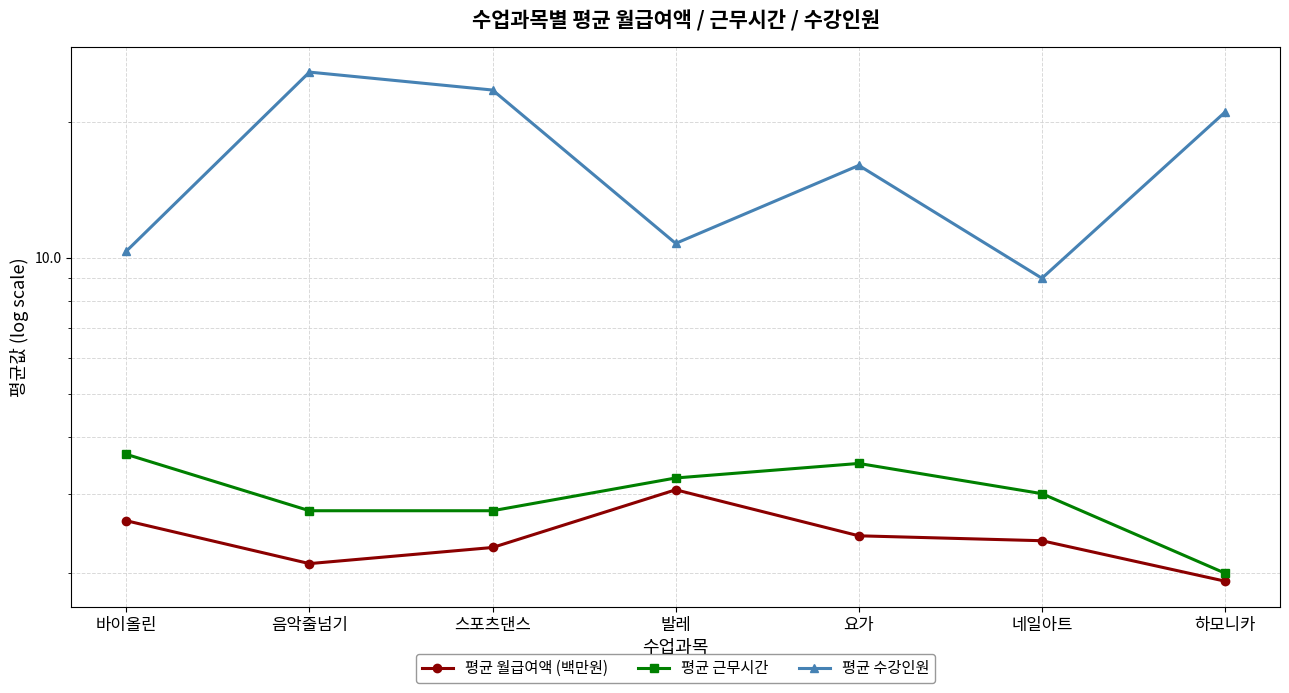

Which series has the largest total across all categories?

평균 수강인원